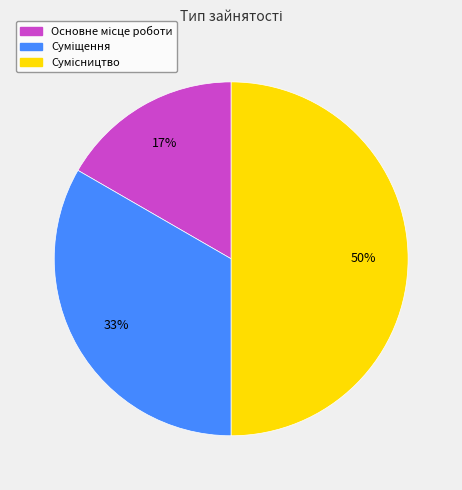

To the nearest percent, what is the difference between the largest and smallest slice percentages?

33%